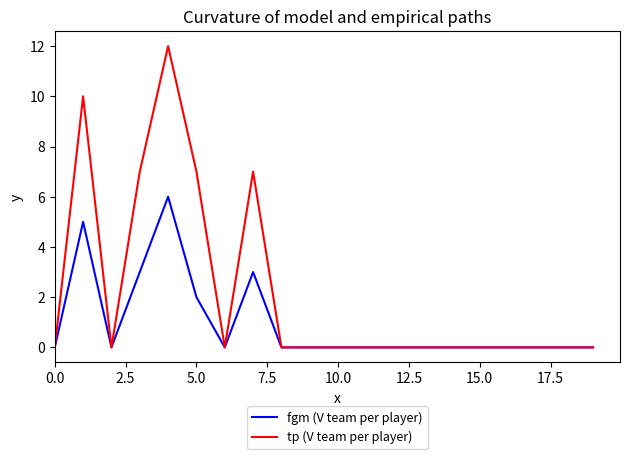

Which series has the largest range (max minus min)?

tp (V team per player)